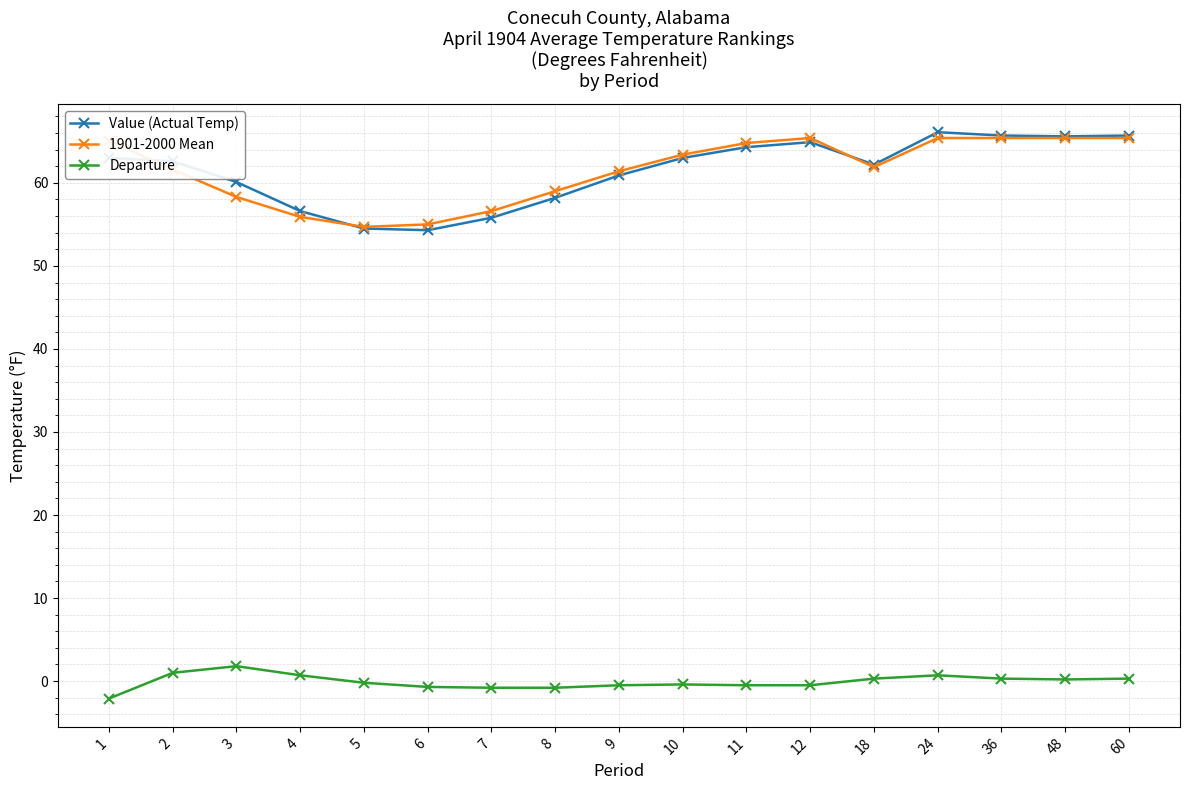

Rank the series by their maximum value, from lowest to highest.

Departure, 1901-2000 Mean, Value (Actual Temp)